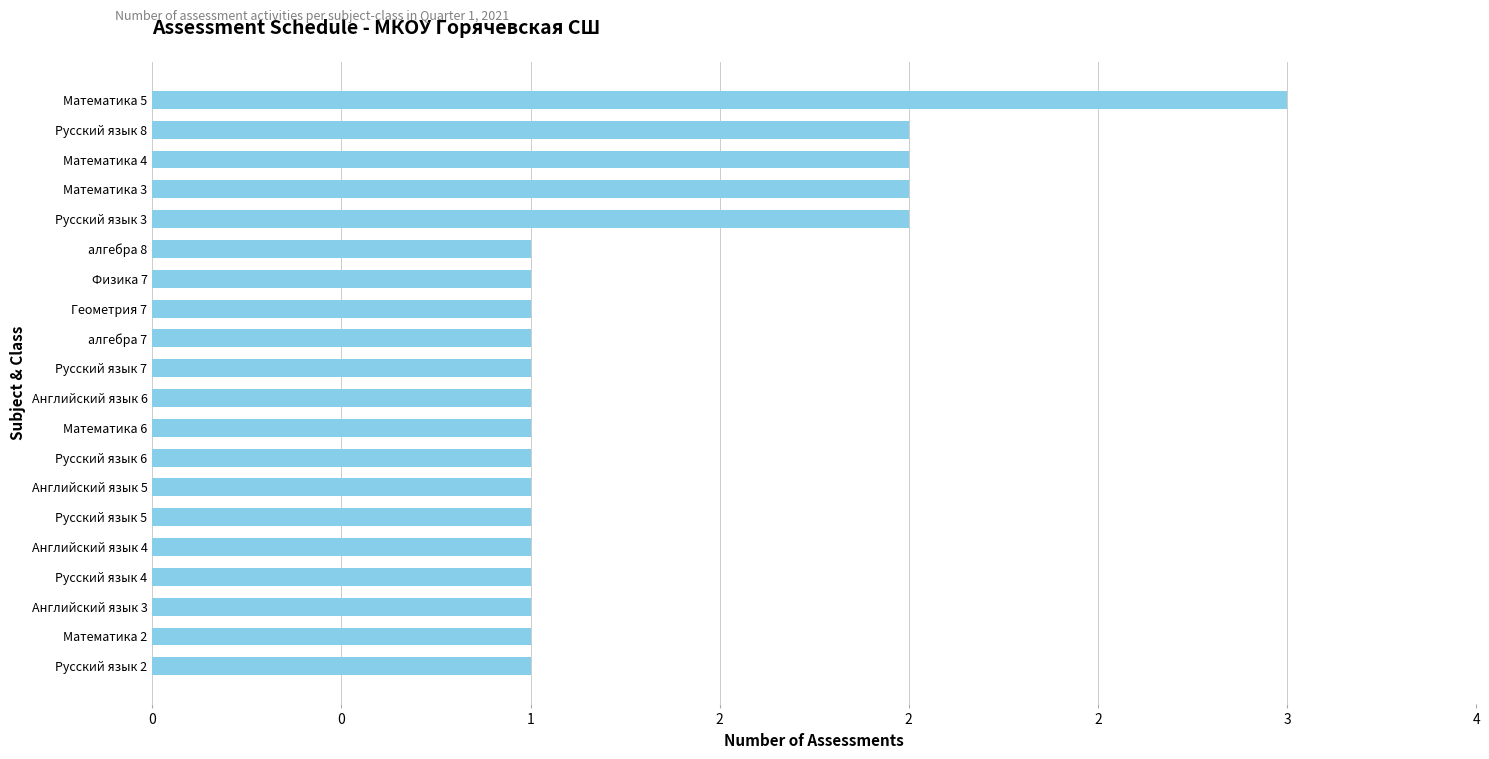

Count the number of categories in the chart.

20